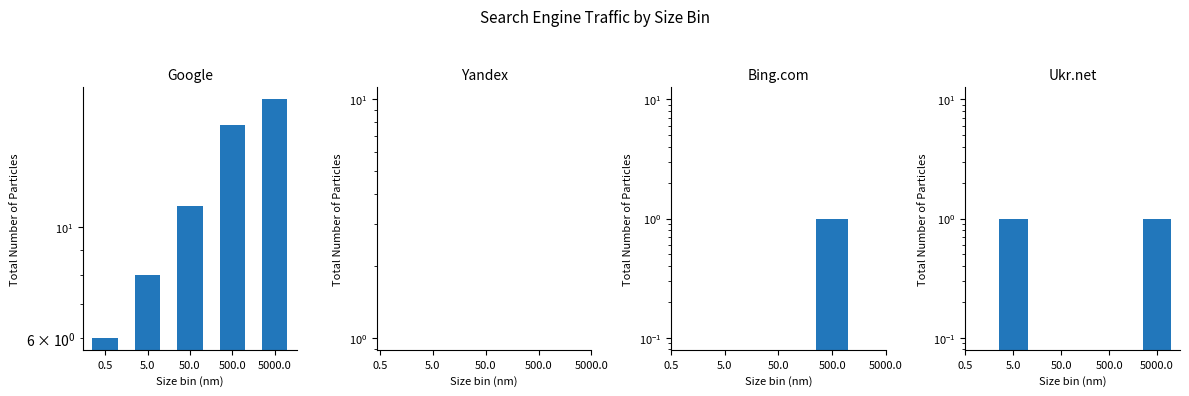

List the labels in order of Ukr.net value, smallest first.

0.5, 5.0, 50.0, 500.0, 5000.0